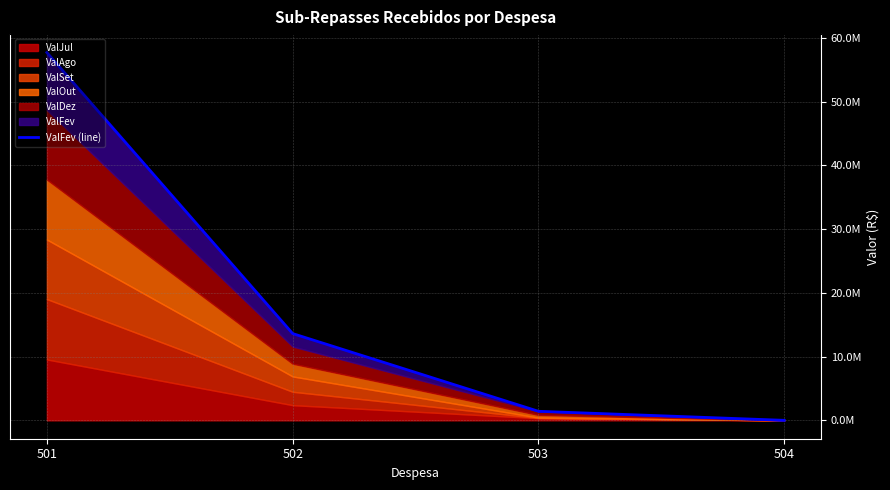

Does the chart display data point markers on the line(s)?

No